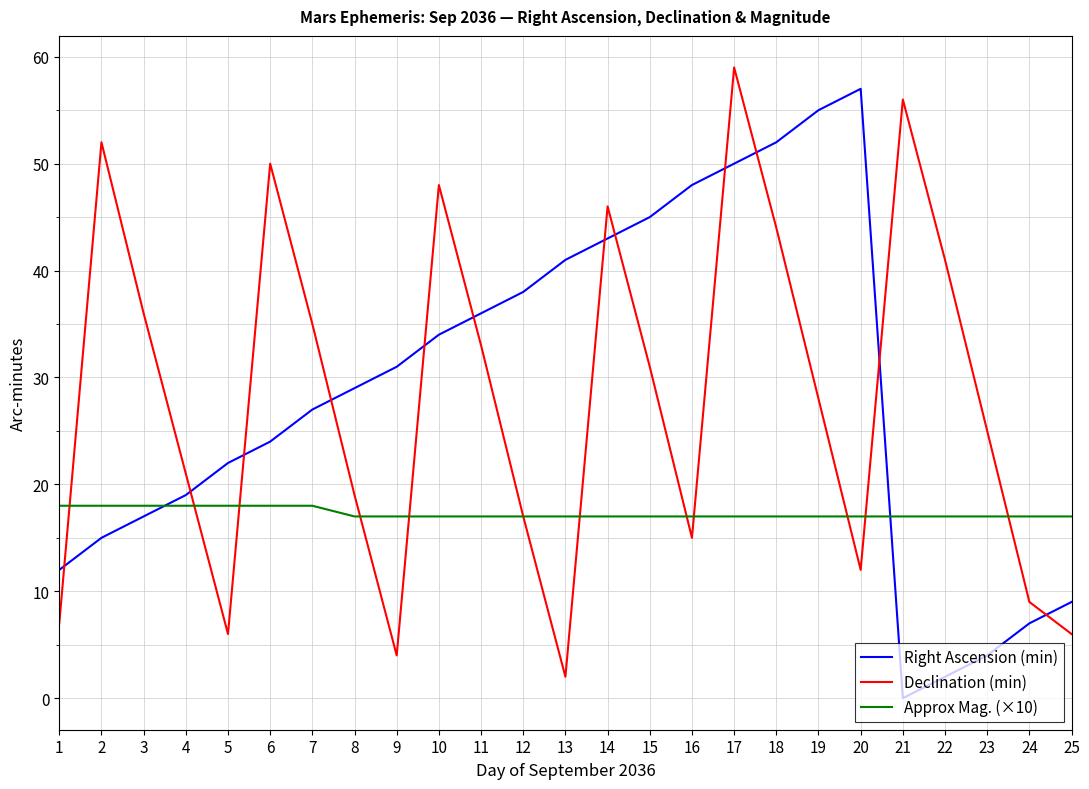

The value of Approx Mag. (×10) at 10 is 17. True or false?

True